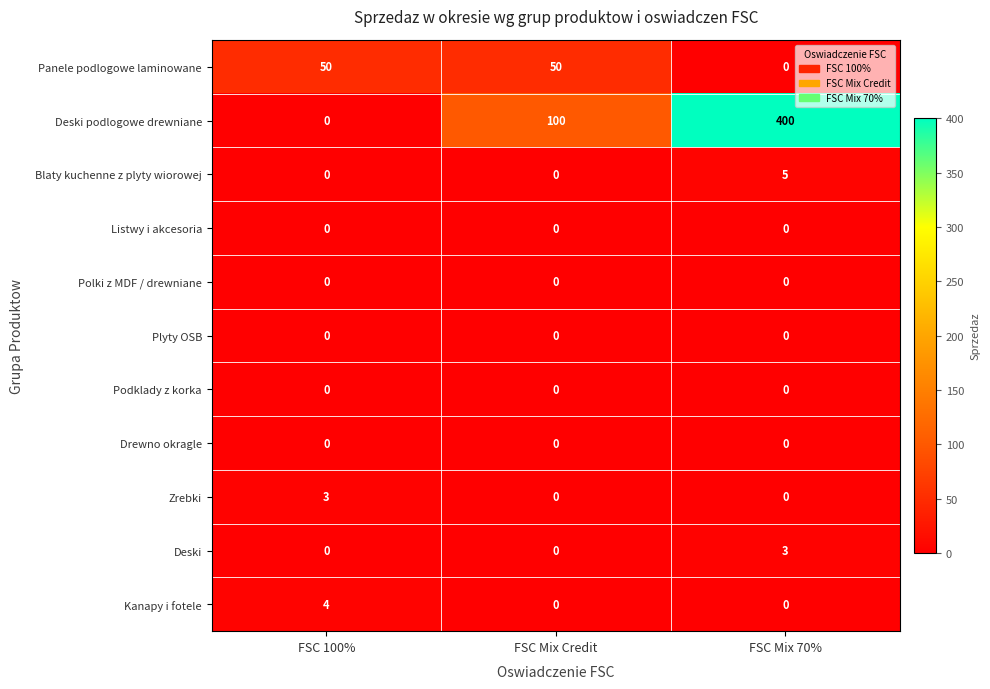

How many Panele podlogowe laminowane values are between 0 and 50?

3